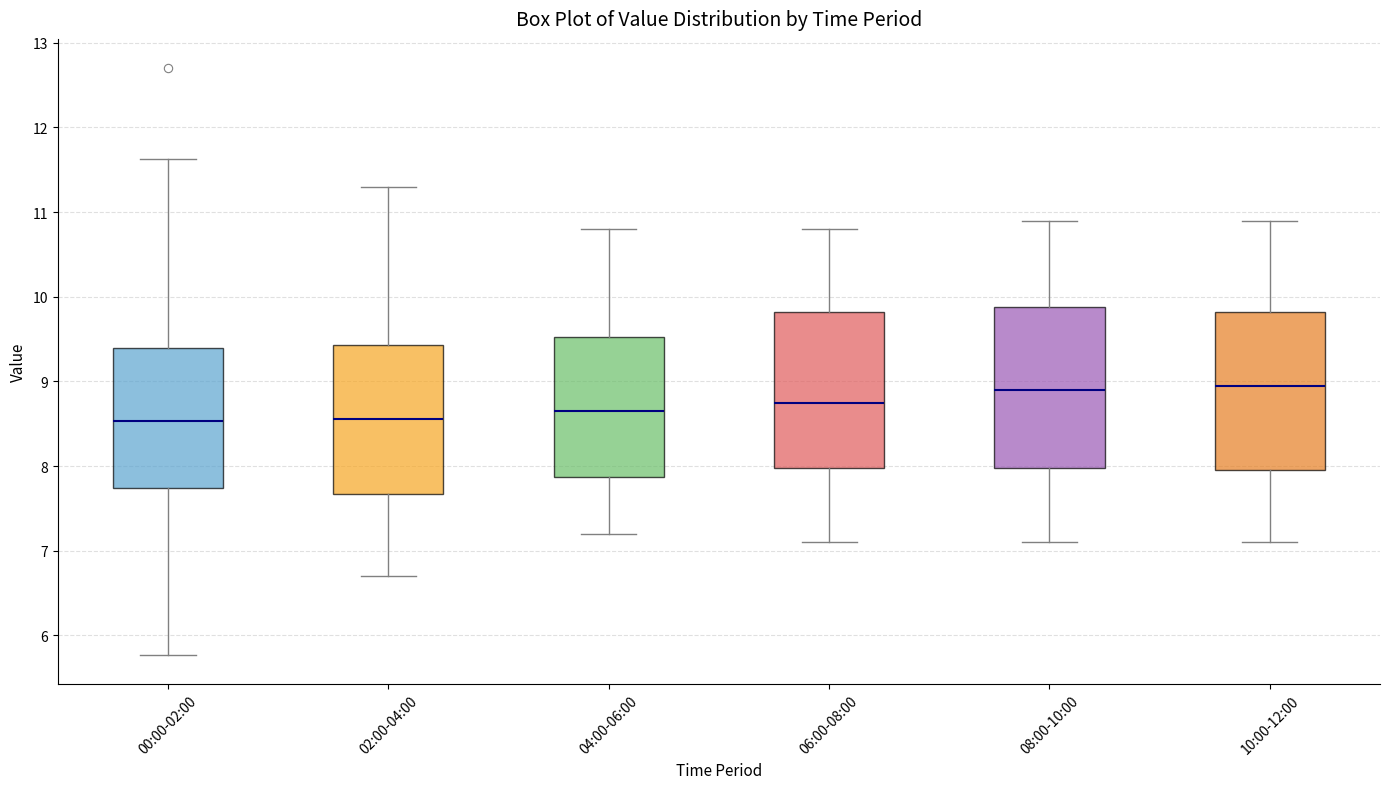

Reading left to right, read every box against the y-axis: the position of its median line, the range the box covers, and the ends of its whiskers. The values are not printed on the chart, so give them approximately, as read against the axis.

00:00-02:00: median 8.5, box 7.7 to 9.4, whiskers 5.8 to 11.6
02:00-04:00: median 8.6, box 7.7 to 9.4, whiskers 6.7 to 11.3
04:00-06:00: median 8.7, box 7.9 to 9.5, whiskers 7.2 to 10.8
06:00-08:00: median 8.8, box 8.0 to 9.8, whiskers 7.1 to 10.8
08:00-10:00: median 8.9, box 8.0 to 9.9, whiskers 7.1 to 10.9
10:00-12:00: median 9.0, box 8.0 to 9.8, whiskers 7.1 to 10.9